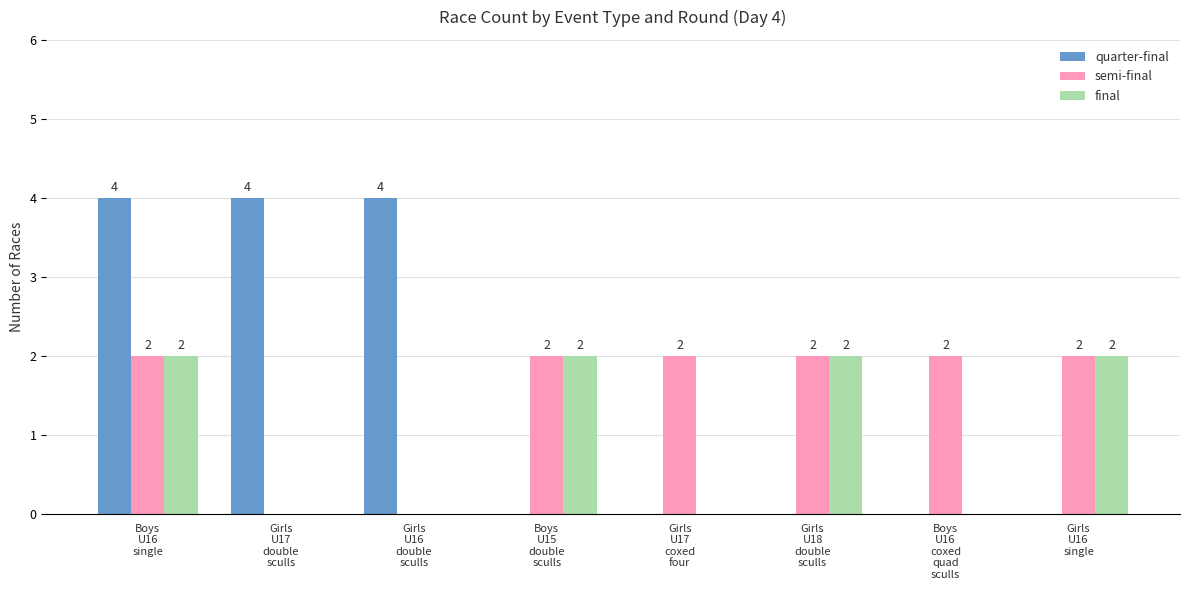

Reading left to right, extract all data points from this chart.

quarter-final: Boys
U16
single=4	Girls
U17
double
sculls=4	Girls
U16
double
sculls=4	Boys
U15
double
sculls=0	Girls
U17
coxed
four=0	Girls
U18
double
sculls=0	Boys
U16
coxed
quad
sculls=0	Girls
U16
single=0
semi-final: Boys
U16
single=2	Girls
U17
double
sculls=0	Girls
U16
double
sculls=0	Boys
U15
double
sculls=2	Girls
U17
coxed
four=2	Girls
U18
double
sculls=2	Boys
U16
coxed
quad
sculls=2	Girls
U16
single=2
final: Boys
U16
single=2	Girls
U17
double
sculls=0	Girls
U16
double
sculls=0	Boys
U15
double
sculls=2	Girls
U17
coxed
four=0	Girls
U18
double
sculls=2	Boys
U16
coxed
quad
sculls=0	Girls
U16
single=2